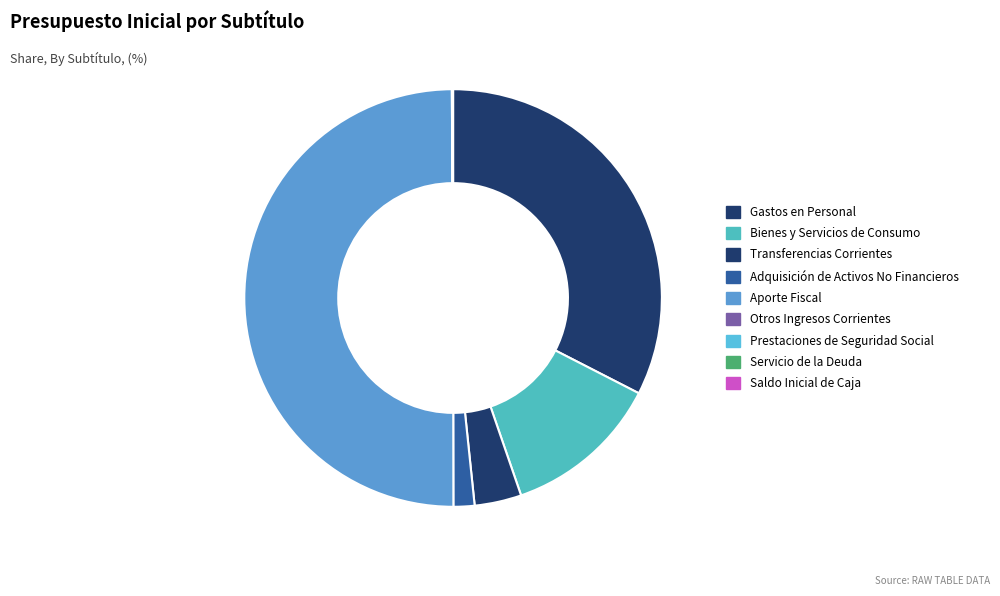

Count the number of slices in the pie.

9